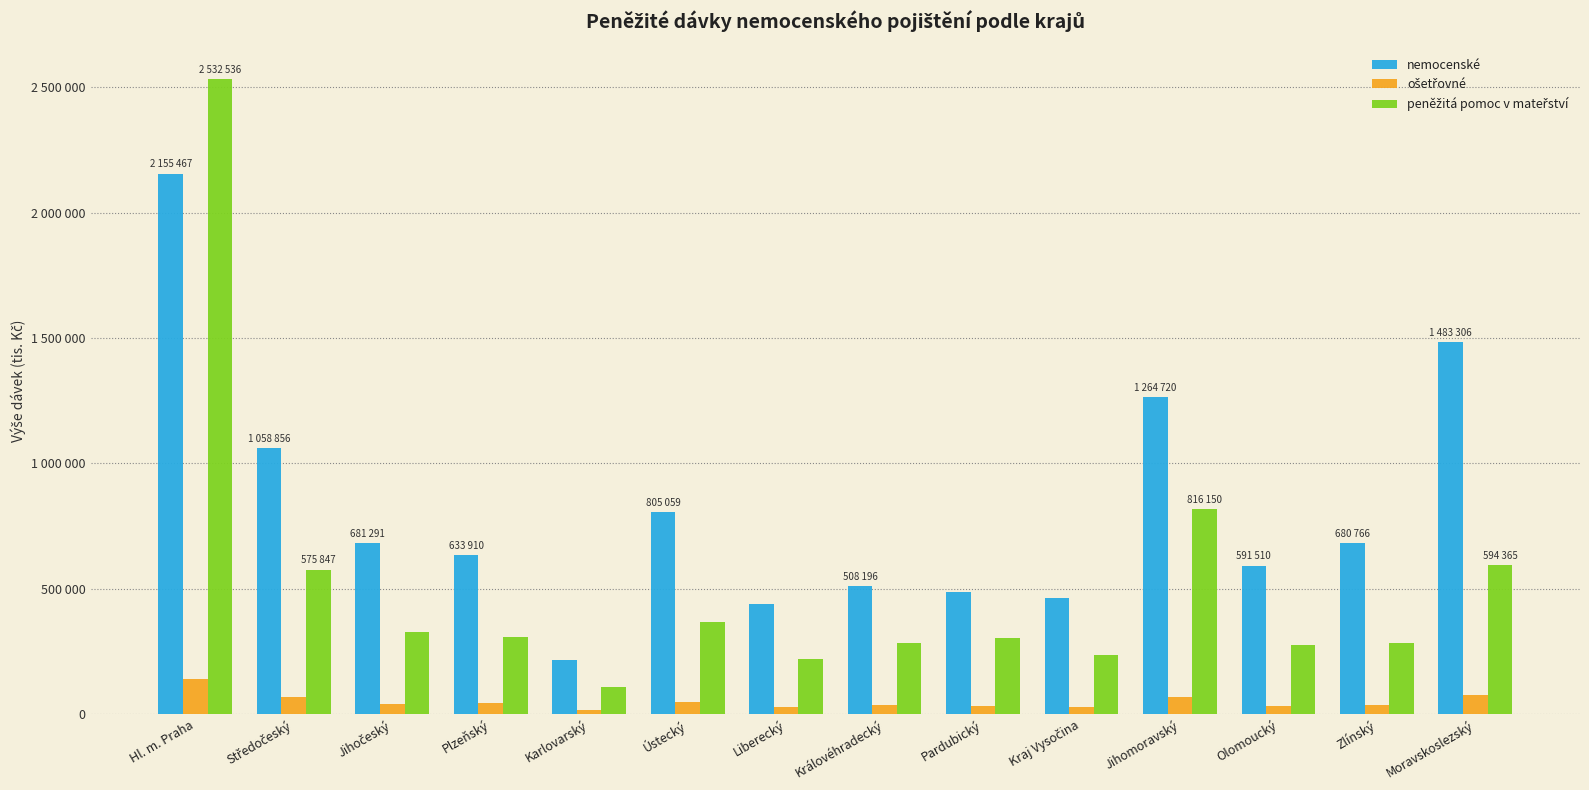

The value of nemocenské at Plzeňský is 1086320. True or false?

False